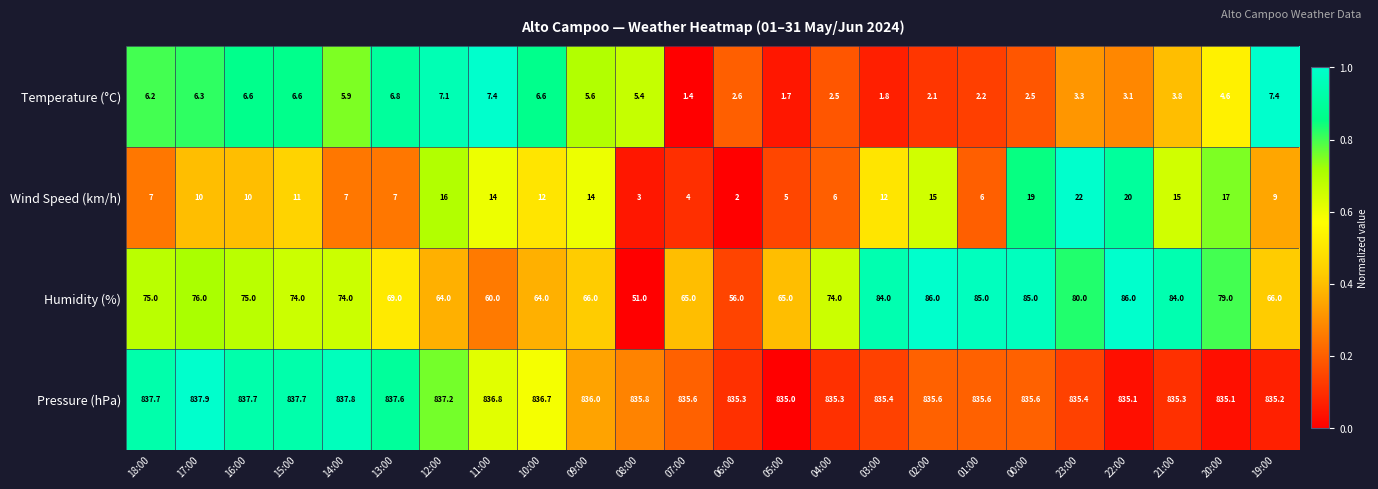

What is the difference between the Pressure (hPa) values at 00:00 and 19:00?

0.4